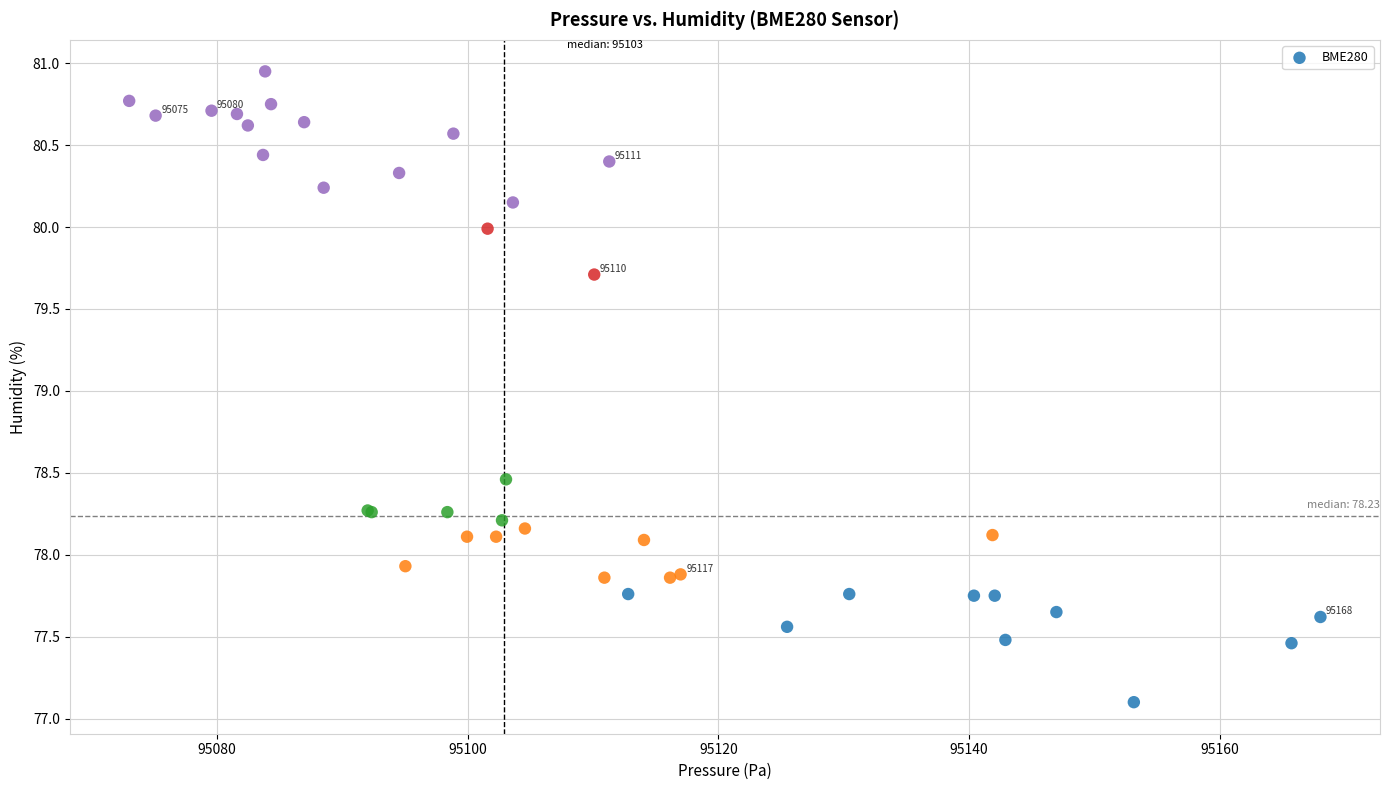

What Y value in the scatter plot is closest to 79?

78.5